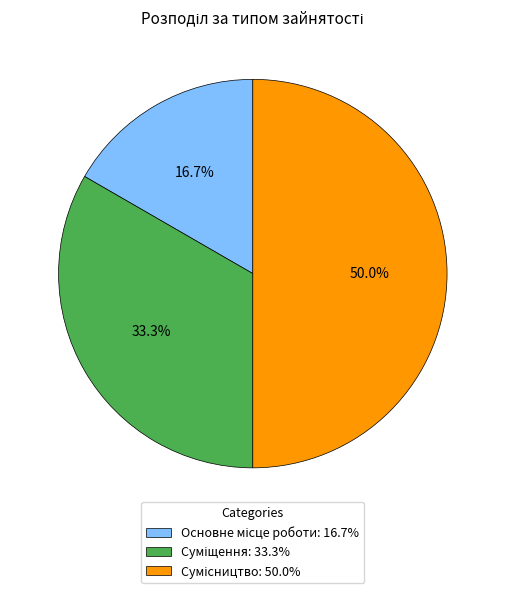

What is the largest slice in the pie chart?

Сумісництво